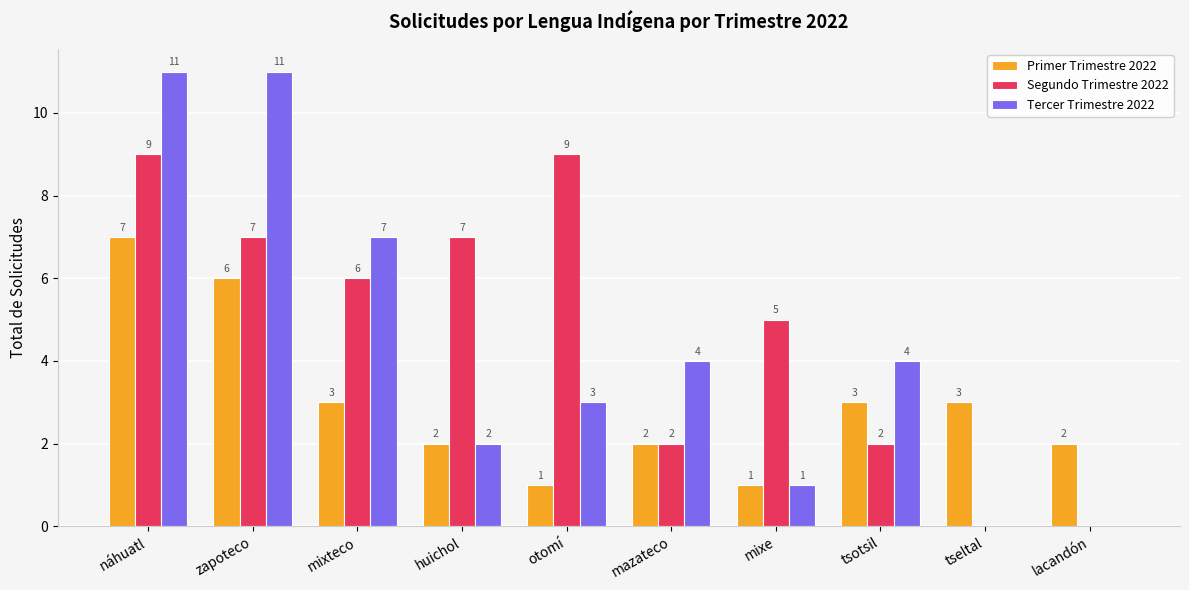

How many groups of bars are there?

10